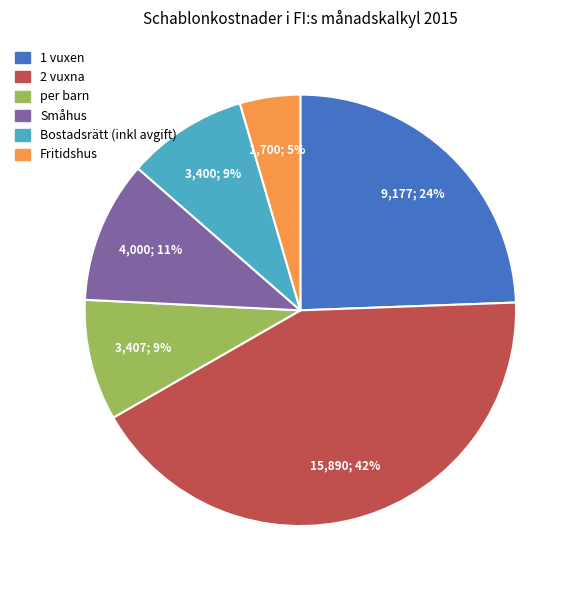

How many segments does this pie chart have?

6